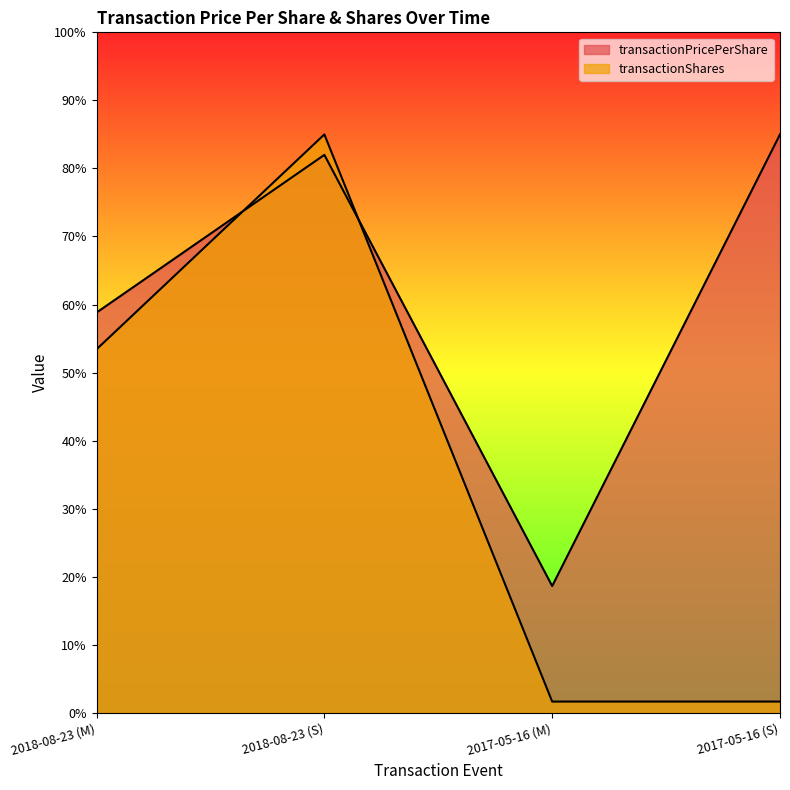

What is the greatest value displayed?

85.0